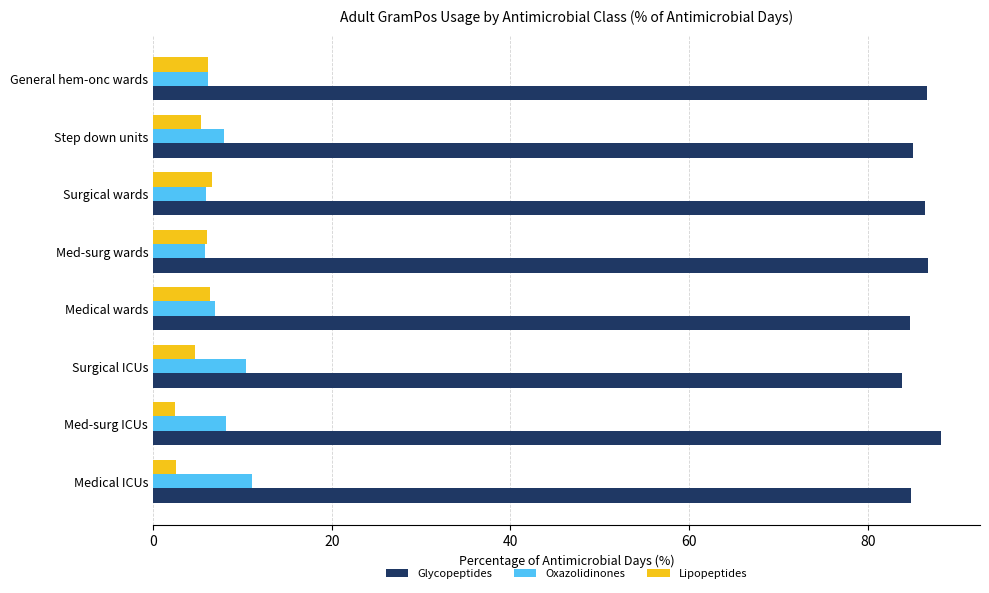

Which series has the largest total across all categories?

Glycopeptides